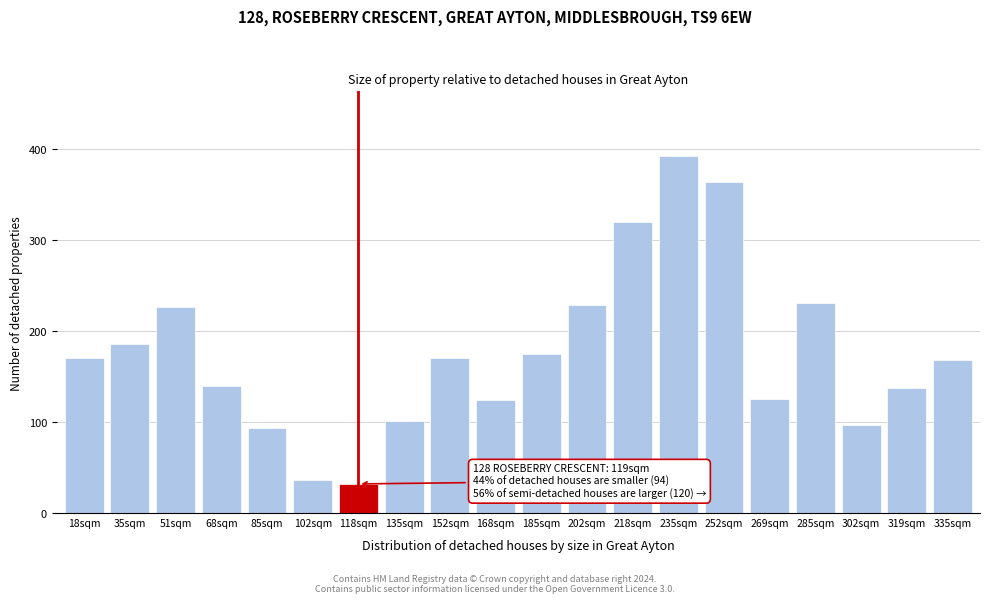

What is the greatest value displayed?

393